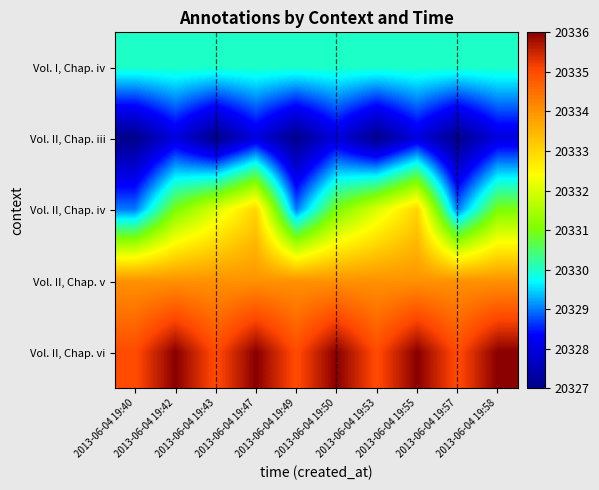

What is the minimum value shown in the chart?

20327